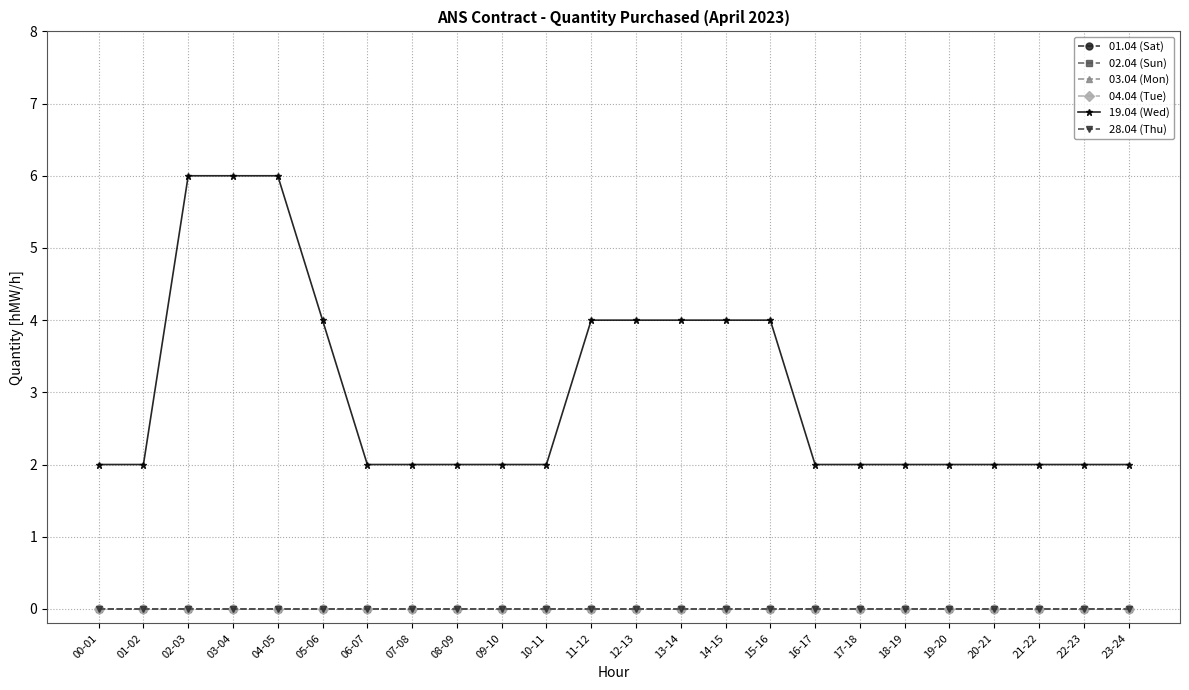

Is this an area chart (filled region under the line)?

No